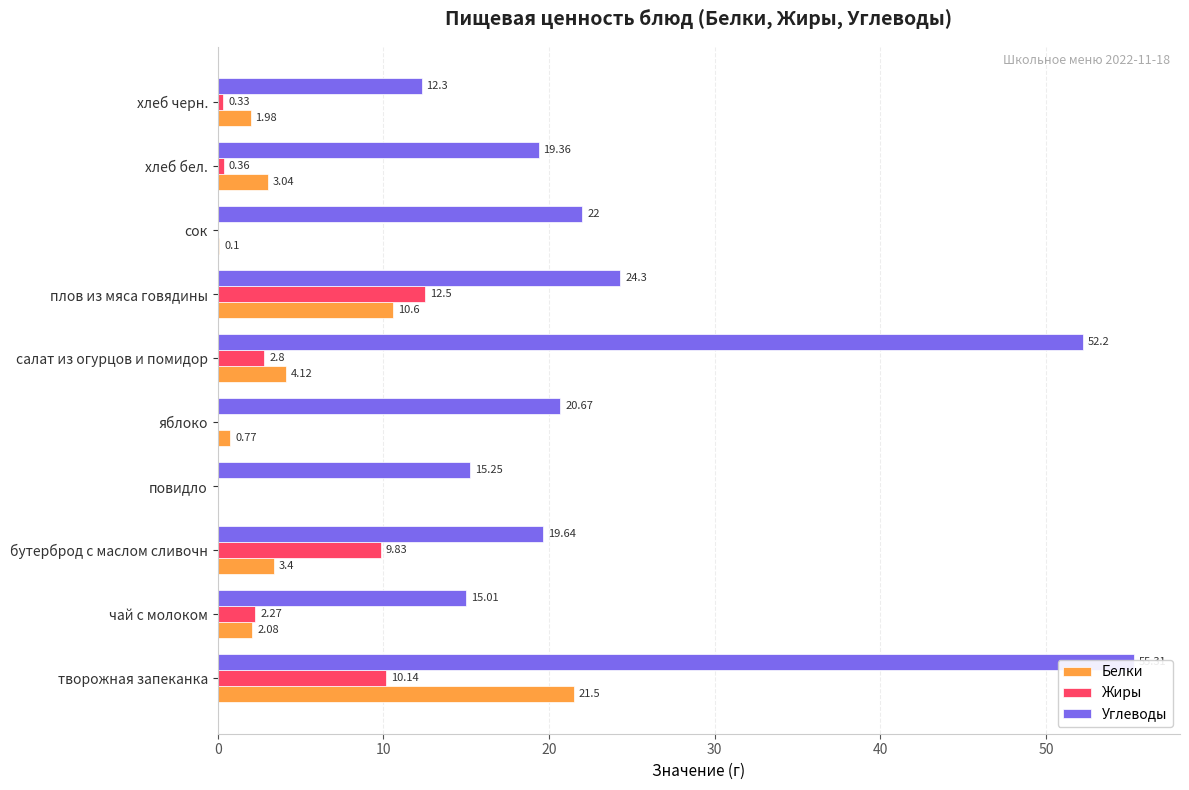

What is the difference between the maximum and second lowest values in the Углеводы series?

40.3